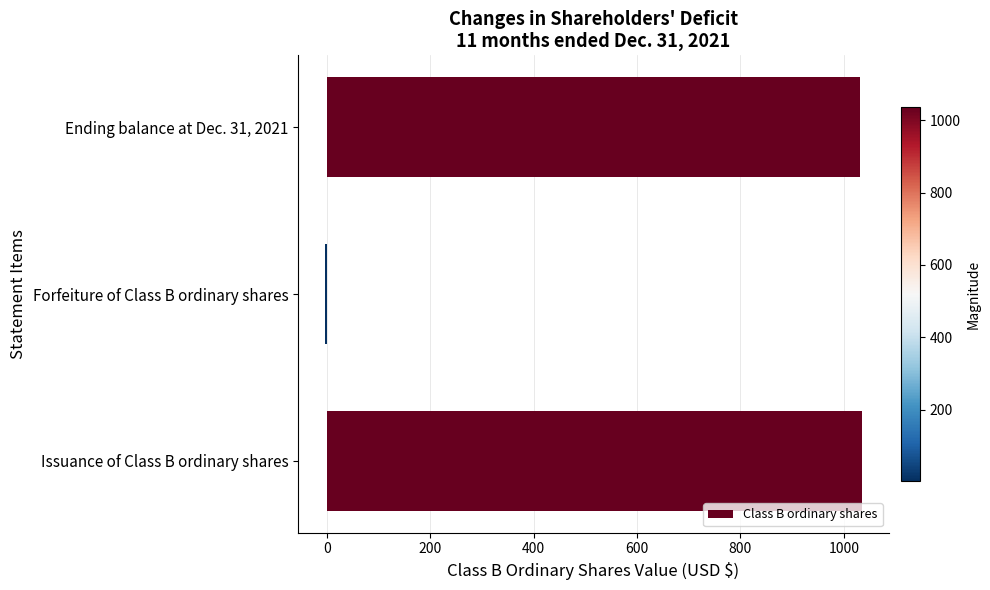

What is the sum of all values?

2062